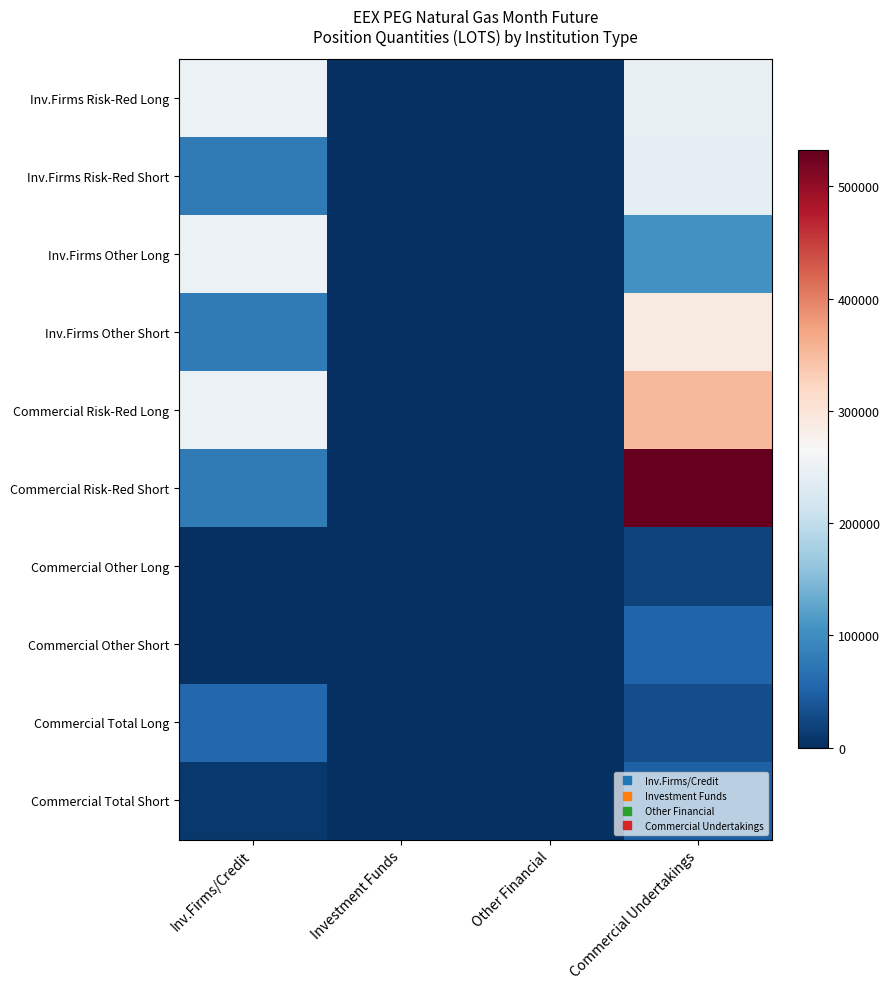

Reading right to left, list all the values displayed in this chart.

Inv.Firms Risk-Red Long: Commercial Undertakings=246475	Other Financial=0	Investment Funds=0	Inv.Firms/Credit=250030
Inv.Firms Risk-Red Short: Commercial Undertakings=241909	Other Financial=0	Investment Funds=0	Inv.Firms/Credit=77689
Inv.Firms Other Long: Commercial Undertakings=105081	Other Financial=0	Investment Funds=0	Inv.Firms/Credit=250030
Inv.Firms Other Short: Commercial Undertakings=290200	Other Financial=0	Investment Funds=0	Inv.Firms/Credit=77689
Commercial Risk-Red Long: Commercial Undertakings=351556	Other Financial=0	Investment Funds=0	Inv.Firms/Credit=250030
Commercial Risk-Red Short: Commercial Undertakings=532109	Other Financial=0	Investment Funds=0	Inv.Firms/Credit=77689
Commercial Other Long: Commercial Undertakings=19545	Other Financial=0	Investment Funds=0	Inv.Firms/Credit=0
Commercial Other Short: Commercial Undertakings=52857	Other Financial=0	Investment Funds=0	Inv.Firms/Credit=0
Commercial Total Long: Commercial Undertakings=30873	Other Financial=0	Investment Funds=0	Inv.Firms/Credit=57110
Commercial Total Short: Commercial Undertakings=47957	Other Financial=0	Investment Funds=0	Inv.Firms/Credit=10220